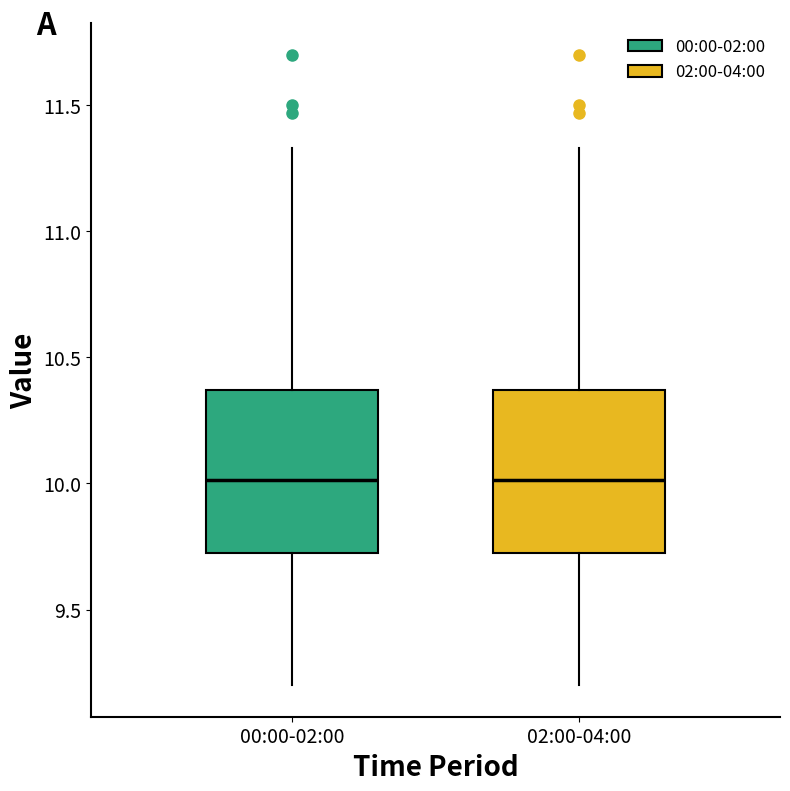

Where does the upper whisker of the box for 00:00-02:00 end on the y-axis? The values are not printed on the chart, so give them approximately, as read against the axis.

11.35